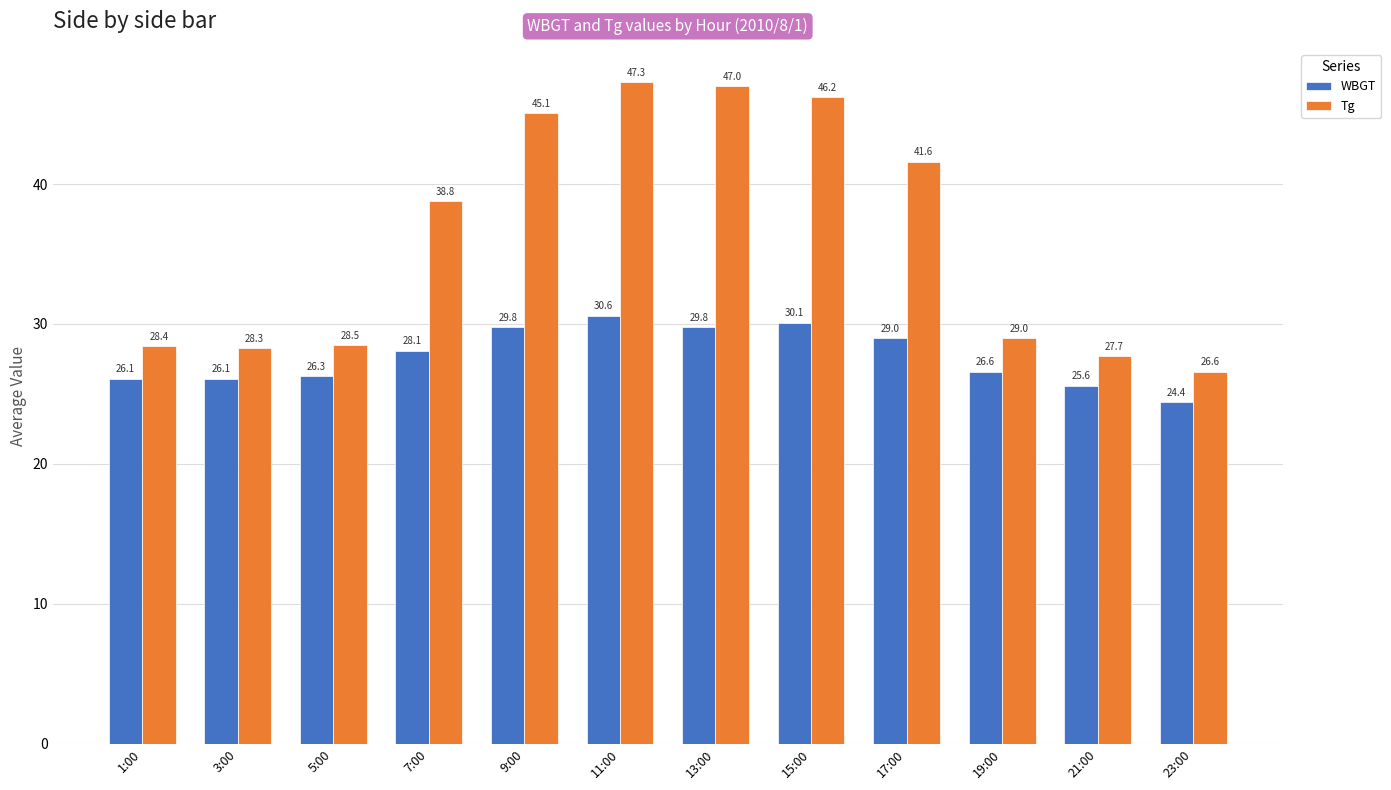

How many data points in Tg are less than 38?

6